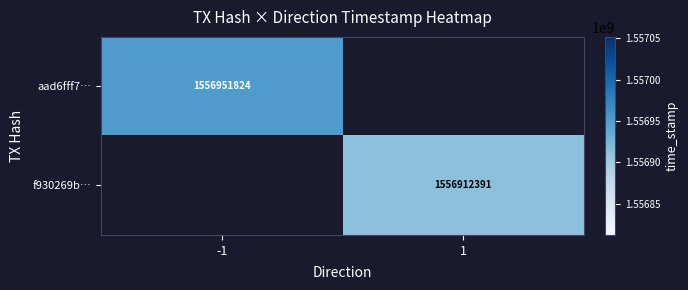

Which category has the highest value across all series?

-1